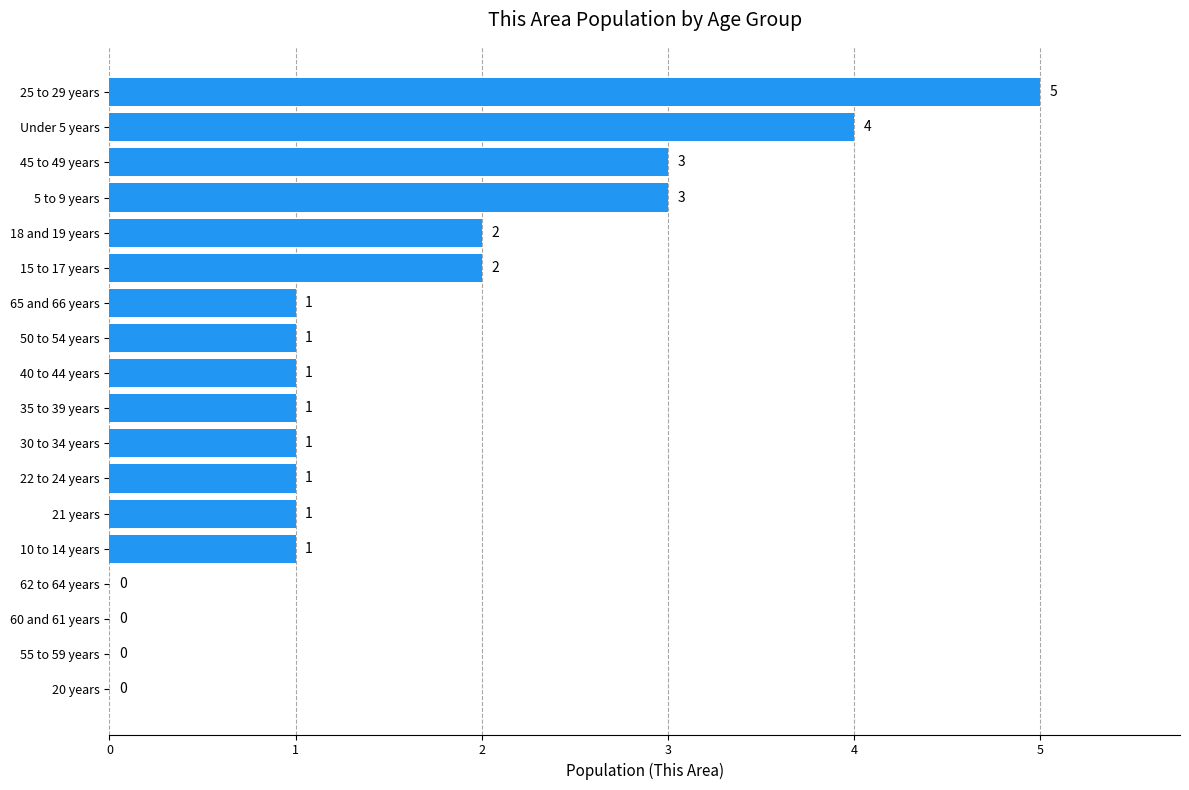

The chart shows a value of 2 at 15 to 17 years. True or false?

True